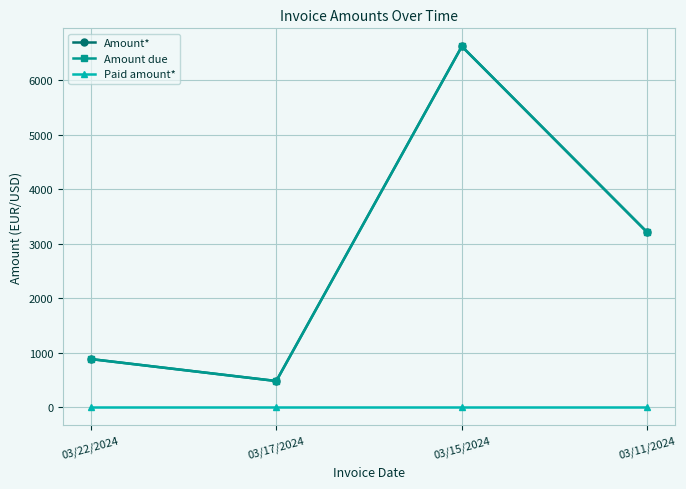

Does the chart have visible grid lines?

Yes